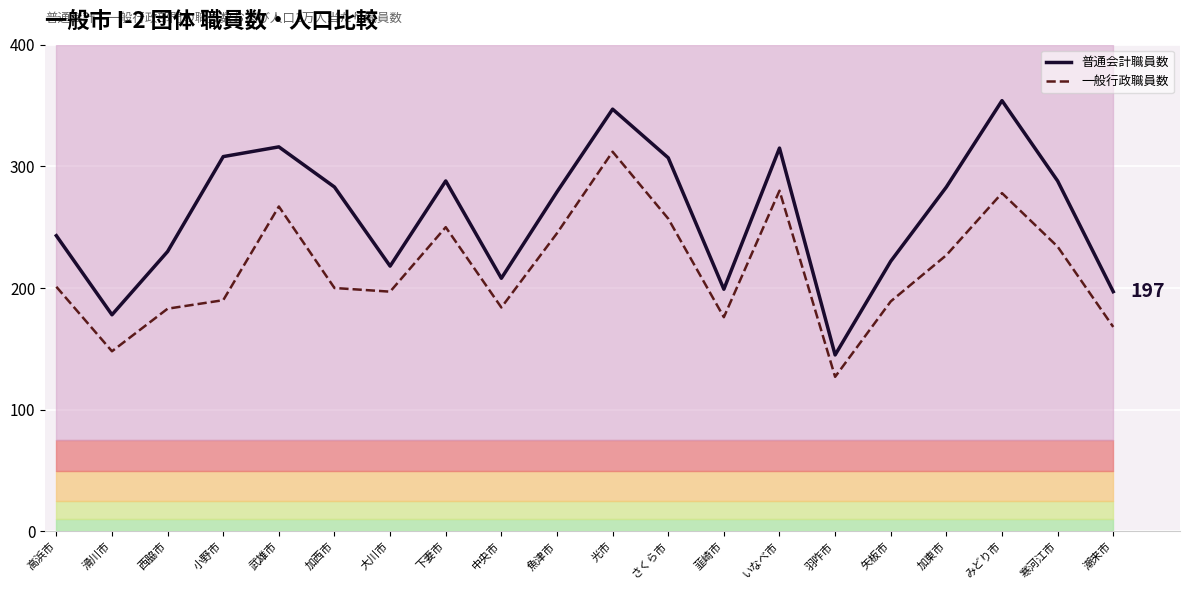

Between 寒河江市 and 潮来市, which is larger?

寒河江市